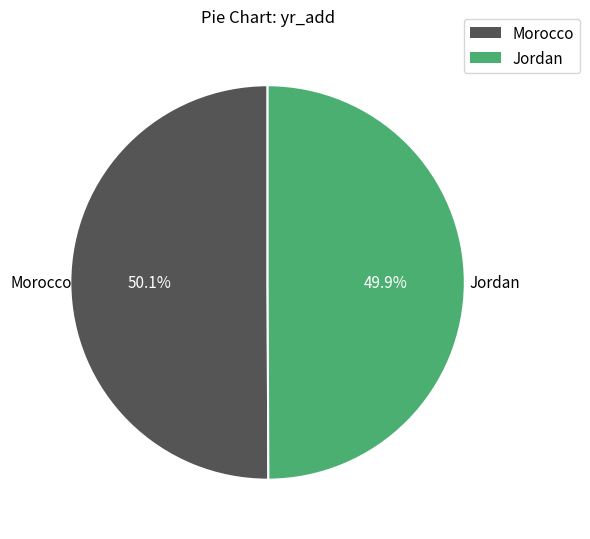

The Morocco slice represents 50% of the pie. True or false?

True